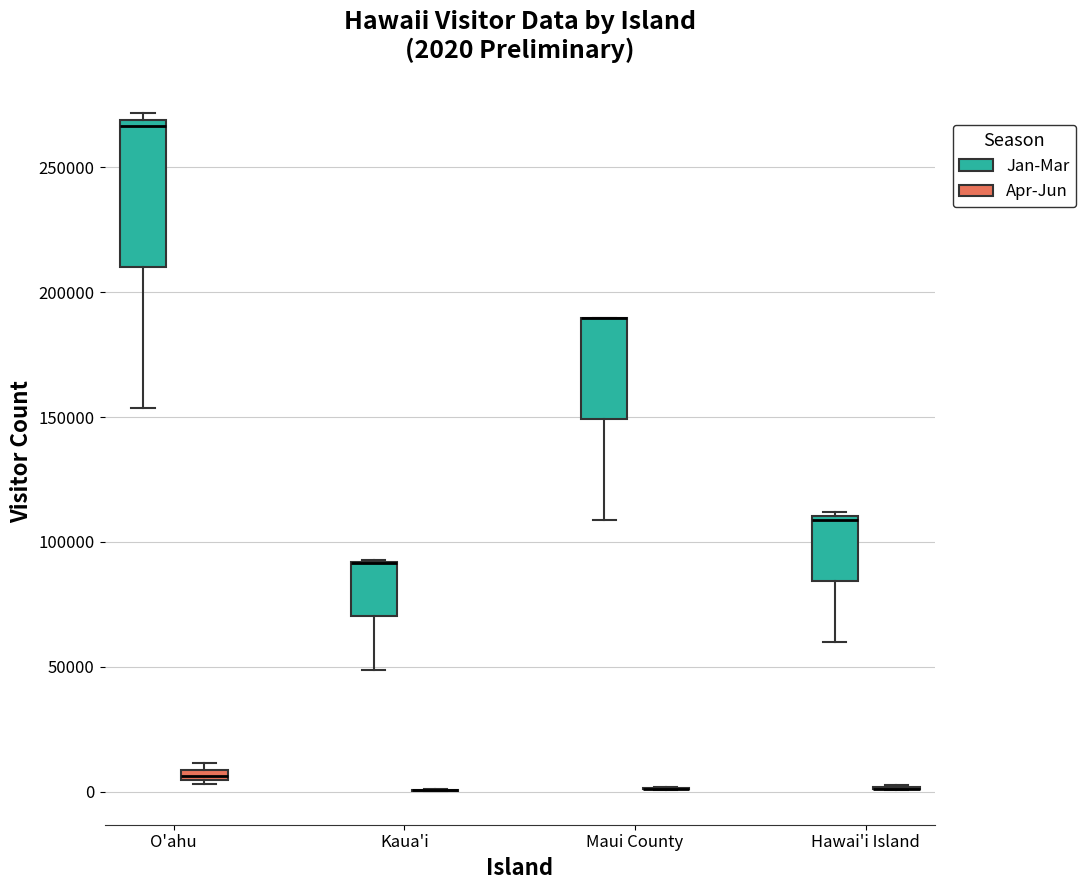

Comparing the boxes themselves (not the whiskers), which one is the tallest?

O'ahu (Jan-Mar)